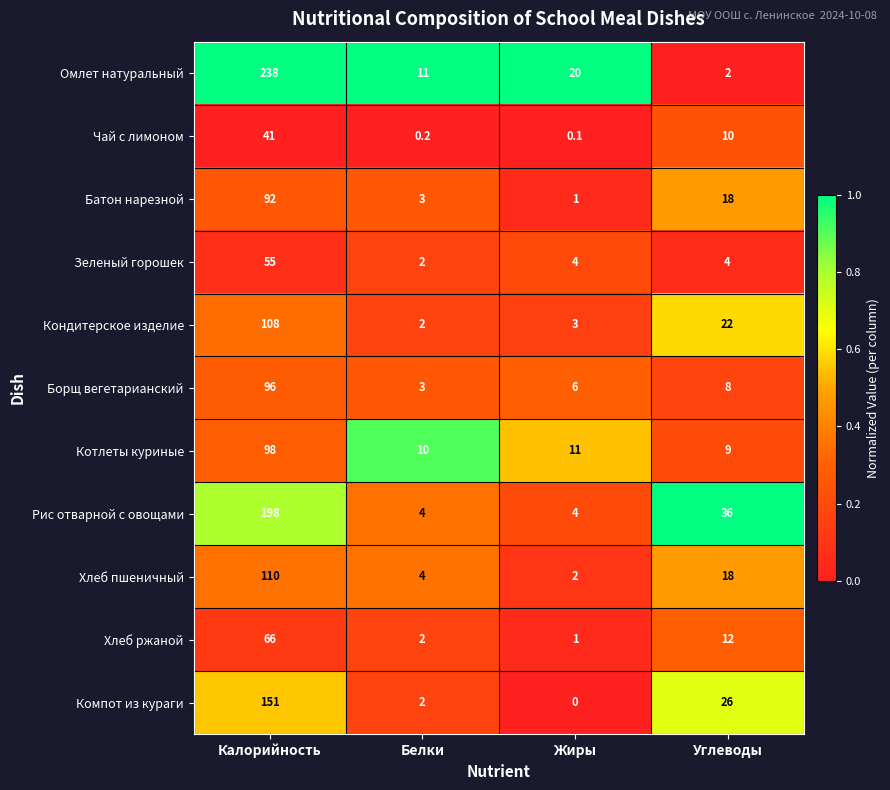

Where is Компот из кураги nearest to the value 75?

Углеводы